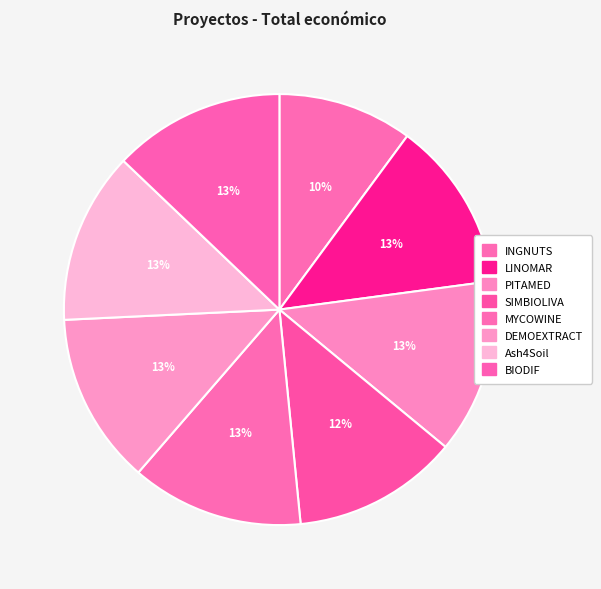

Which slice is the smallest?

INGNUTS